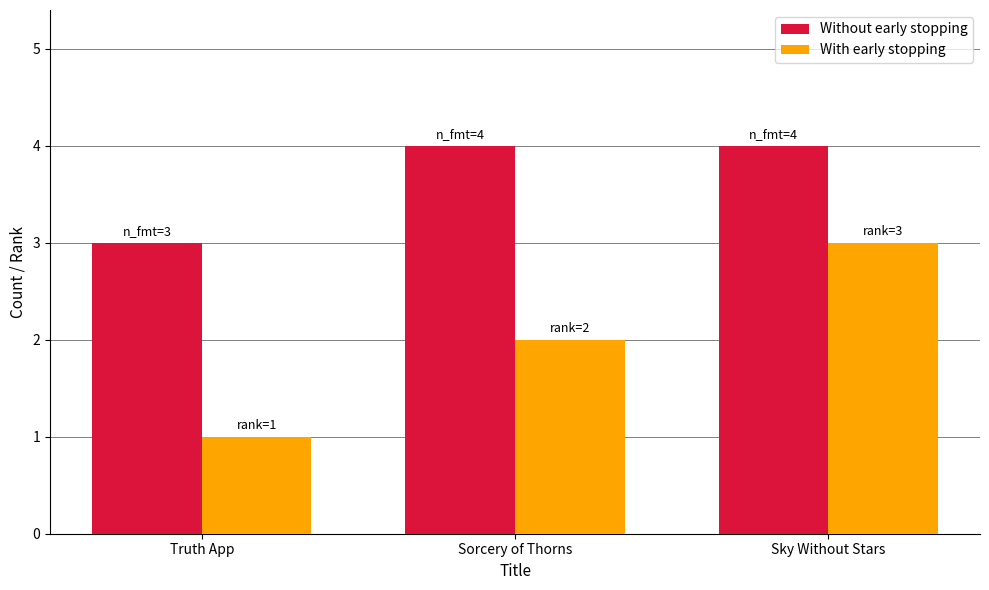

List the series in order of their overall mean, lowest first.

With early stopping, Without early stopping